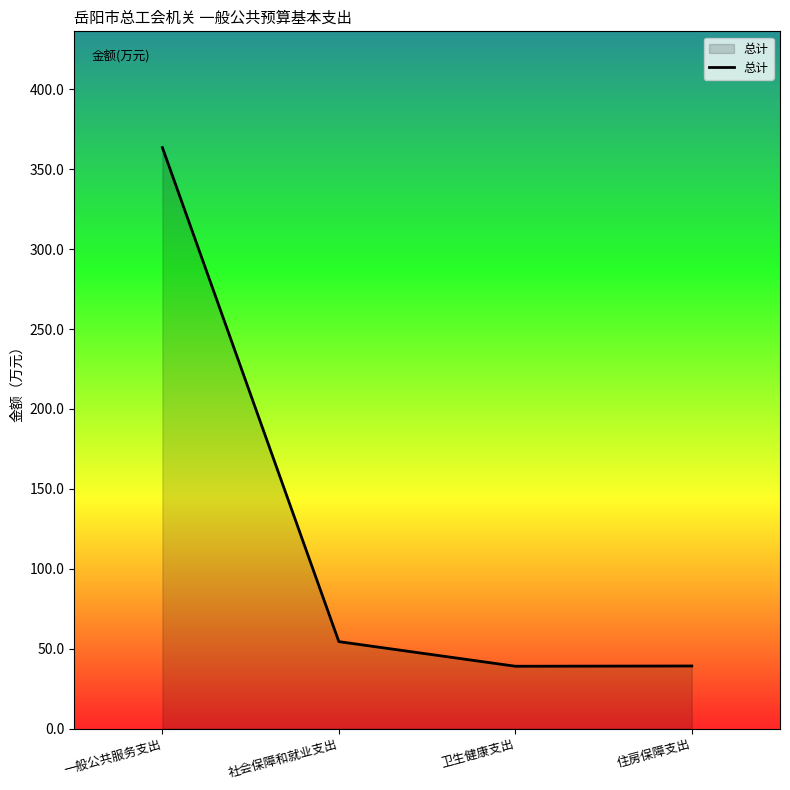

The value at 卫生健康支出 is 12.3. True or false?

False